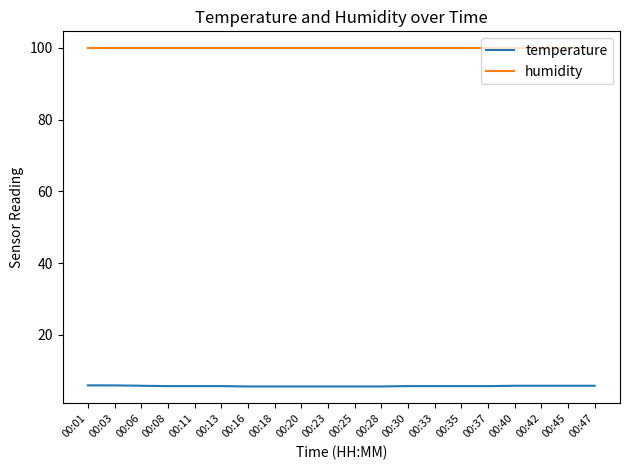

True or false: humidity and temperature intersect in this chart.

False